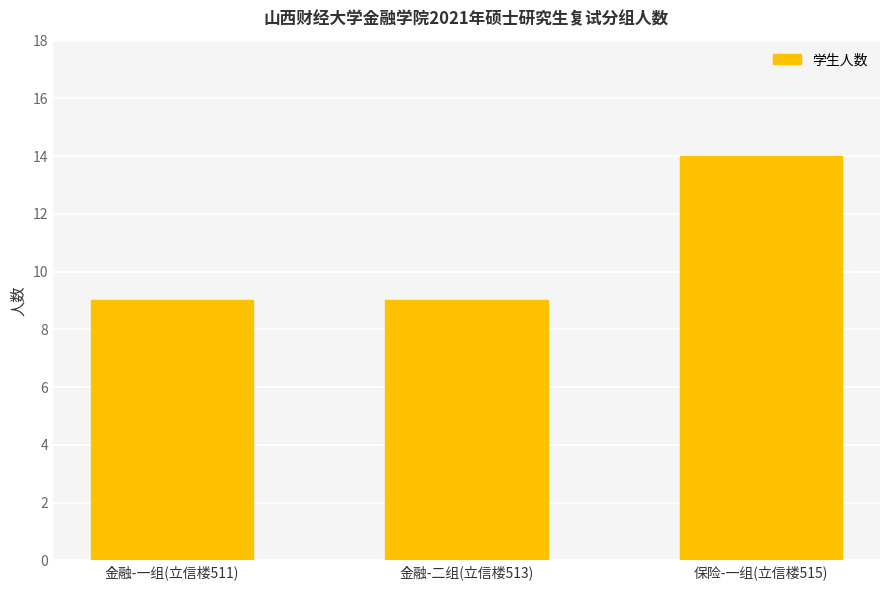

Reading right to left, what are all the values shown in this chart?

14	9	9